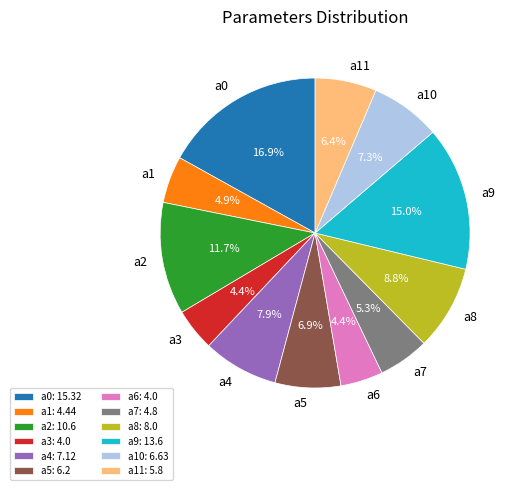

Approximately how many times larger is the value at a1 compared to a0?

0.3